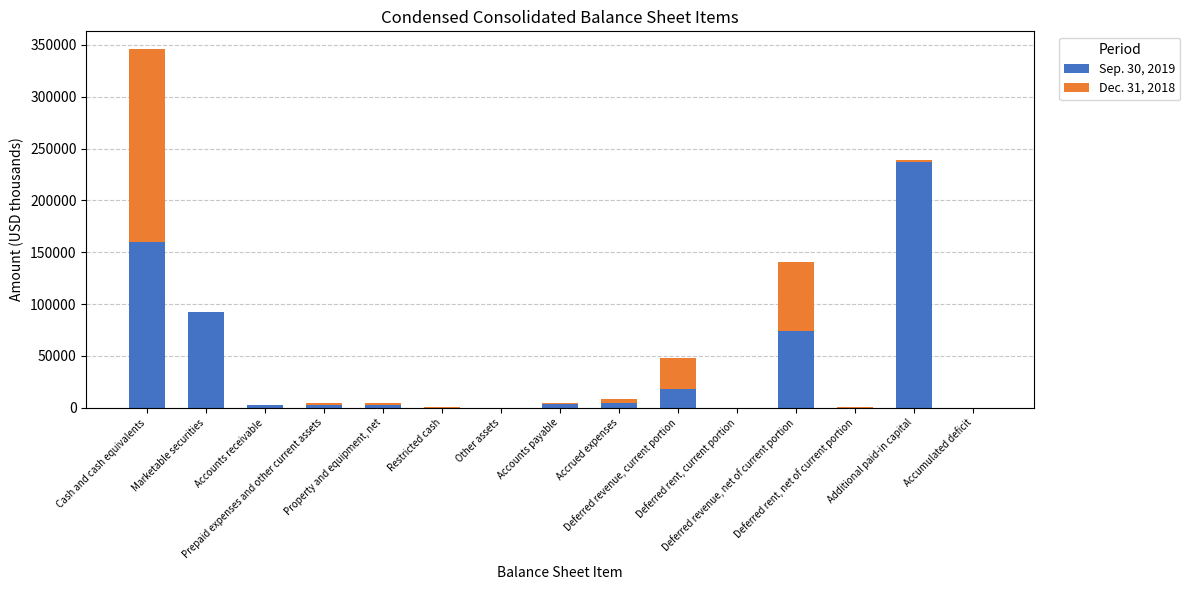

At how many categories does at least one series exceed 108774?

2